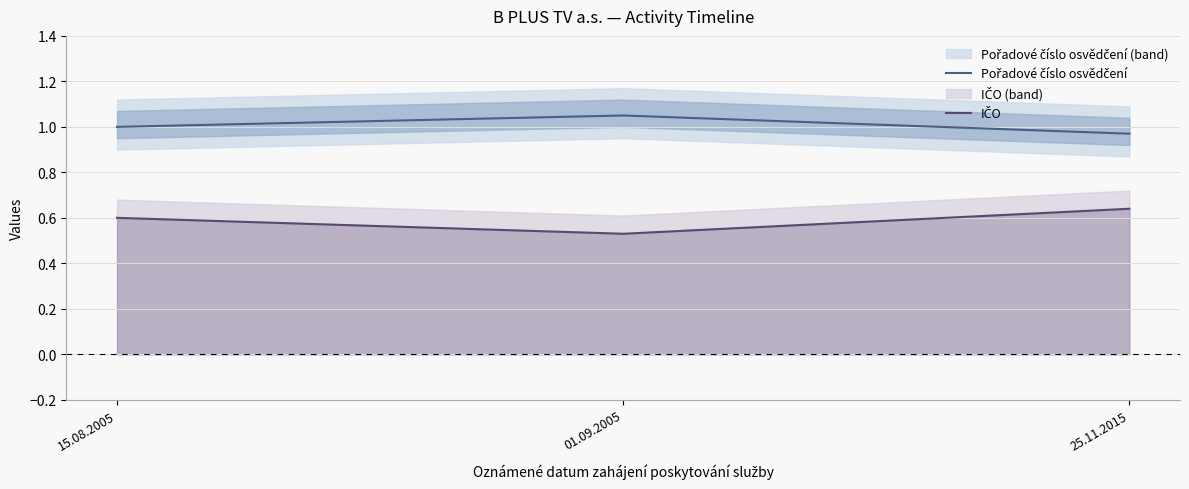

How many lines are shown in the chart?

2